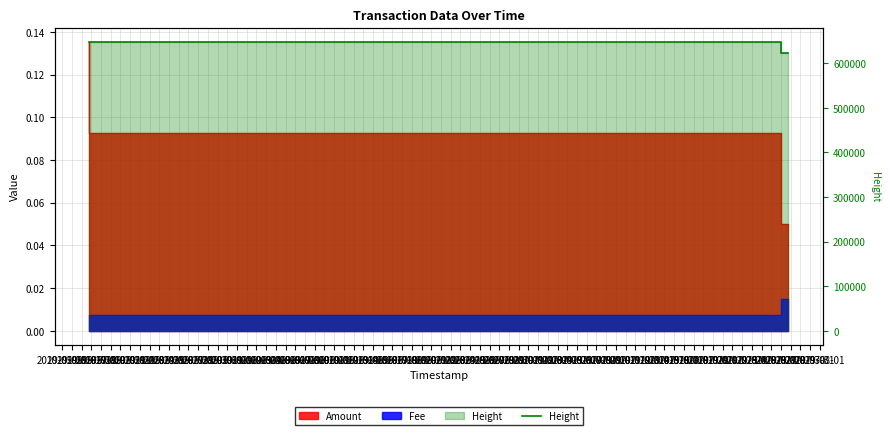

What is the ratio of the value at 2019-05-15 to the value at 2019-05-17?

1.0